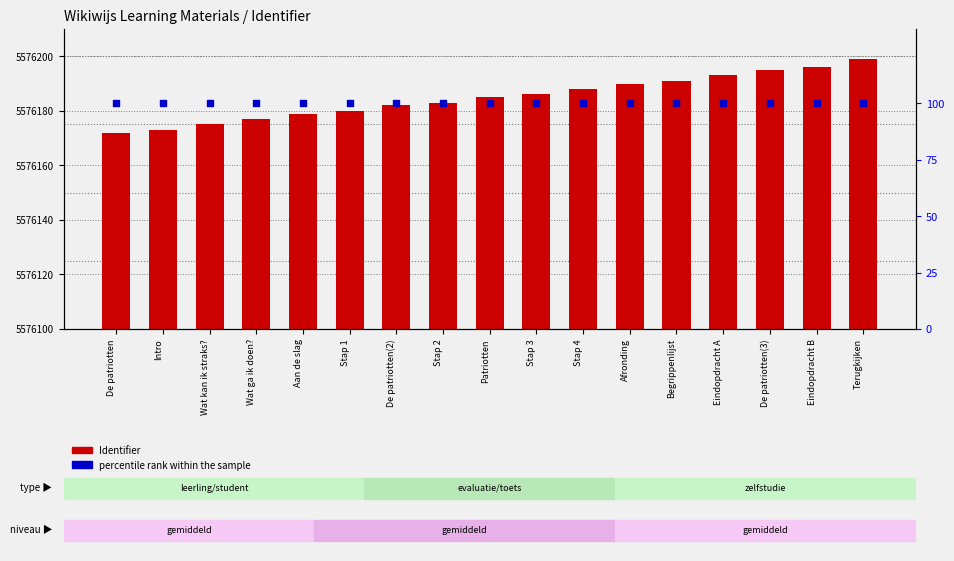

Which series reaches the minimum Y coordinate?

percentile rank within the sample